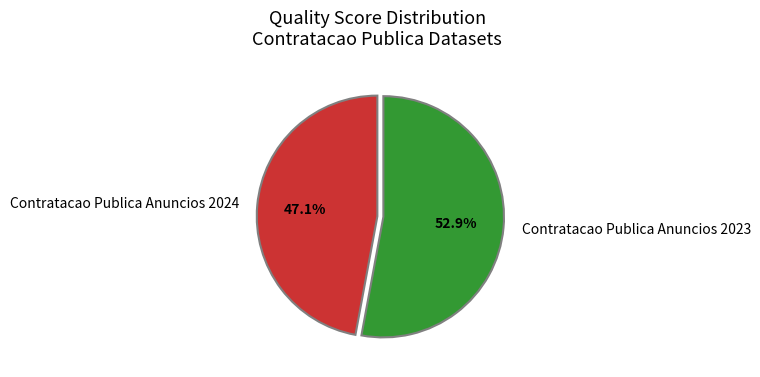

How many segments does this pie chart have?

2